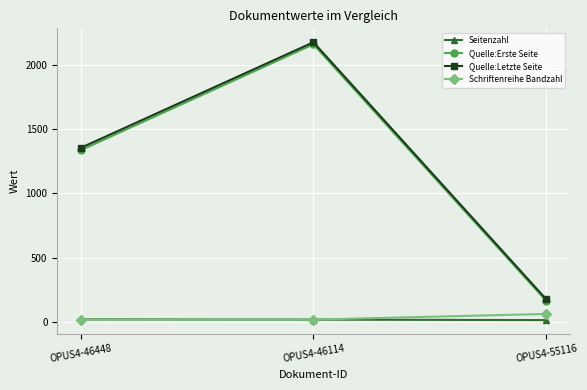

True or false: Quelle:Erste Seite has a value of 163 at OPUS4-55116.

True